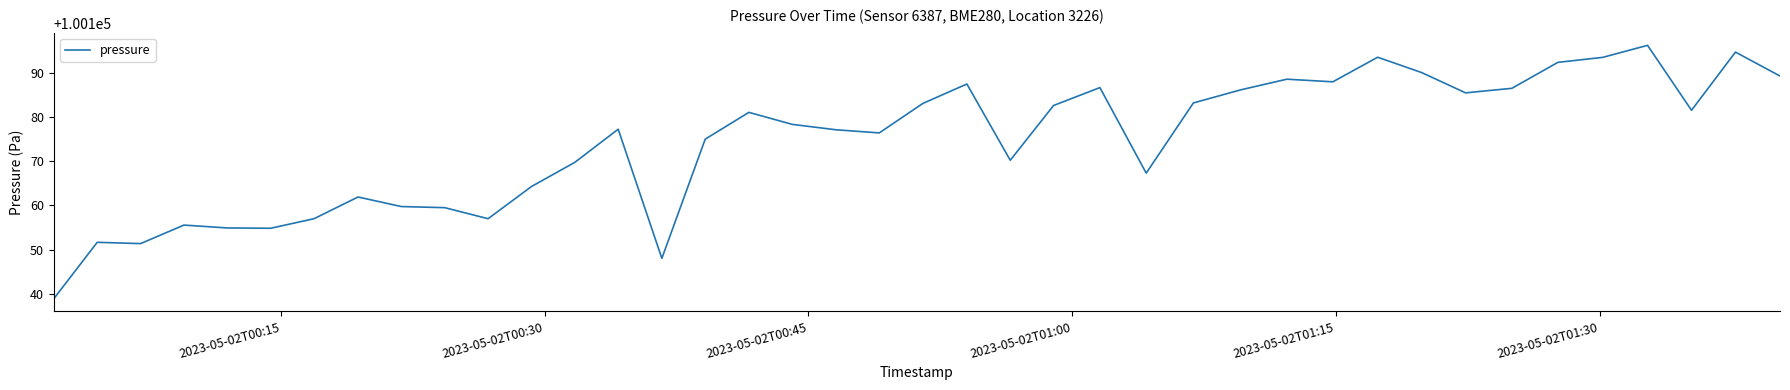

What is the maximum value shown in the chart?

100196.2